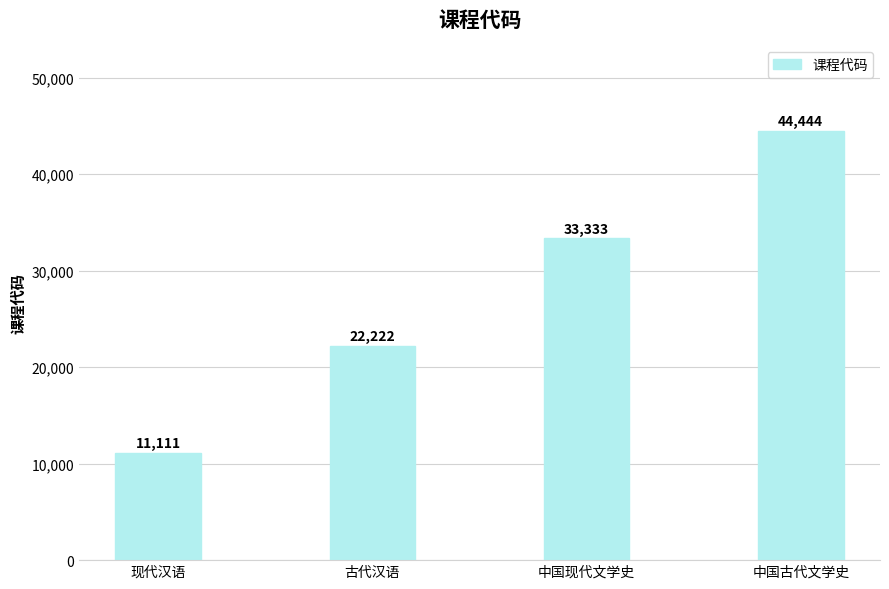

How many values are below 33333?

2